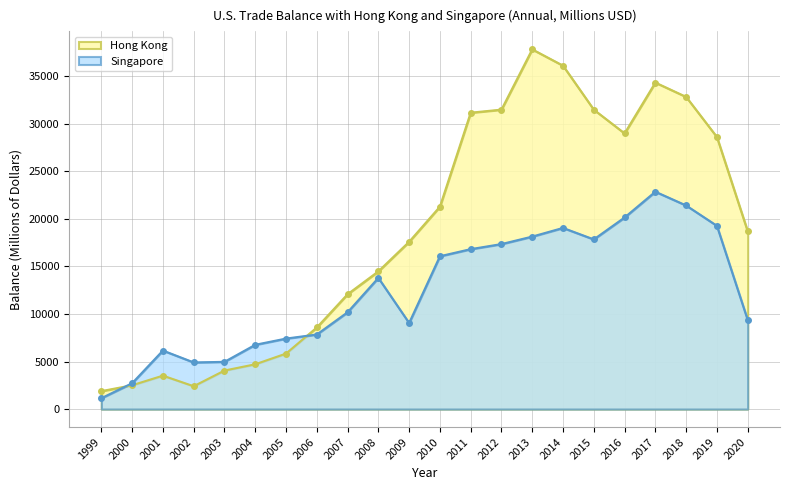

What is the average value of the Hong Kong series?

18661